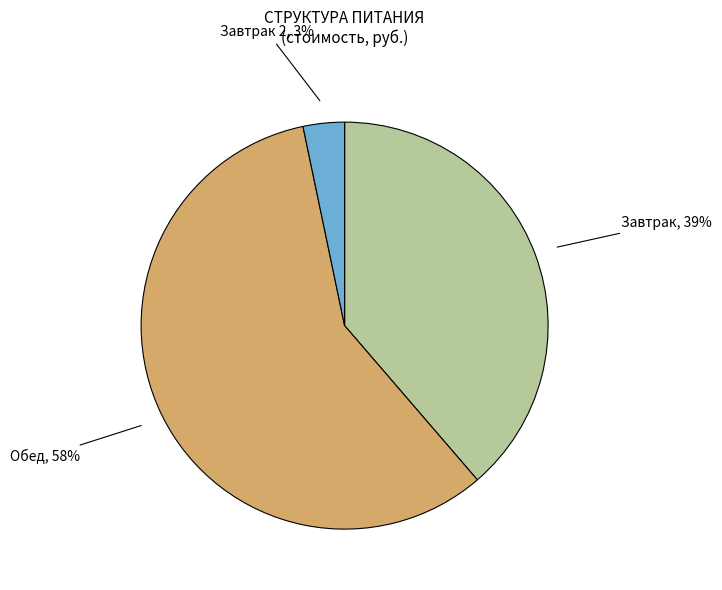

The Завтрак slice represents 39% of the pie. True or false?

True